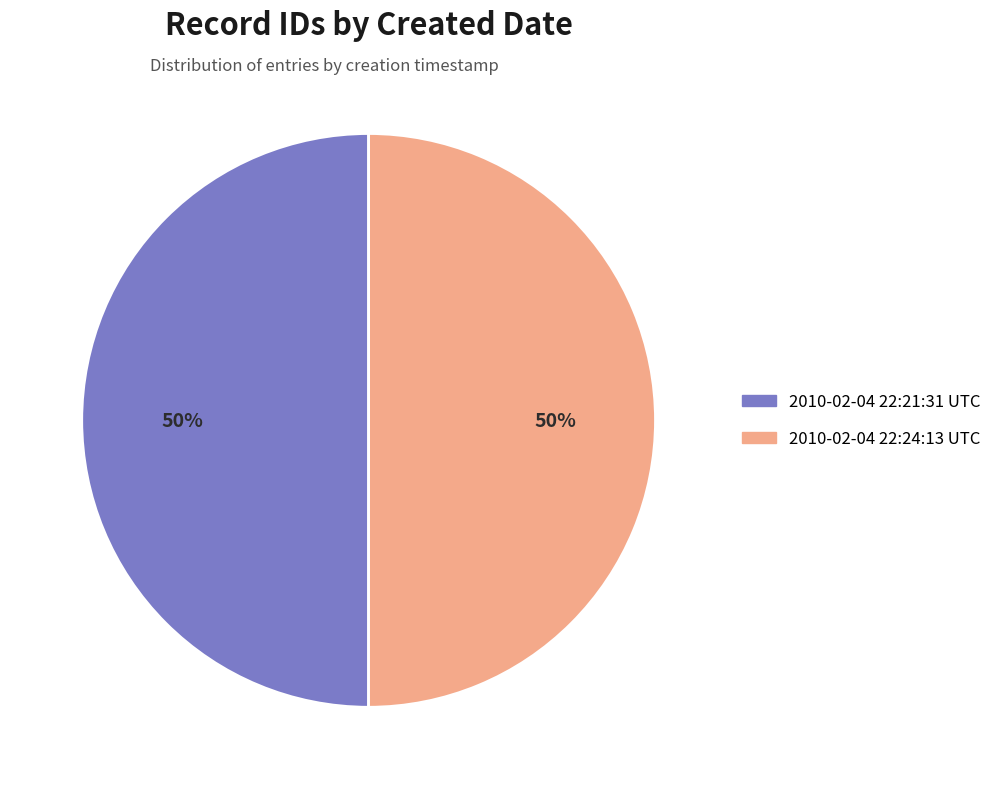

What is the ratio of the value at 2010-02-04 22:21:31 UTC to the value at 2010-02-04 22:24:13 UTC?

1.0